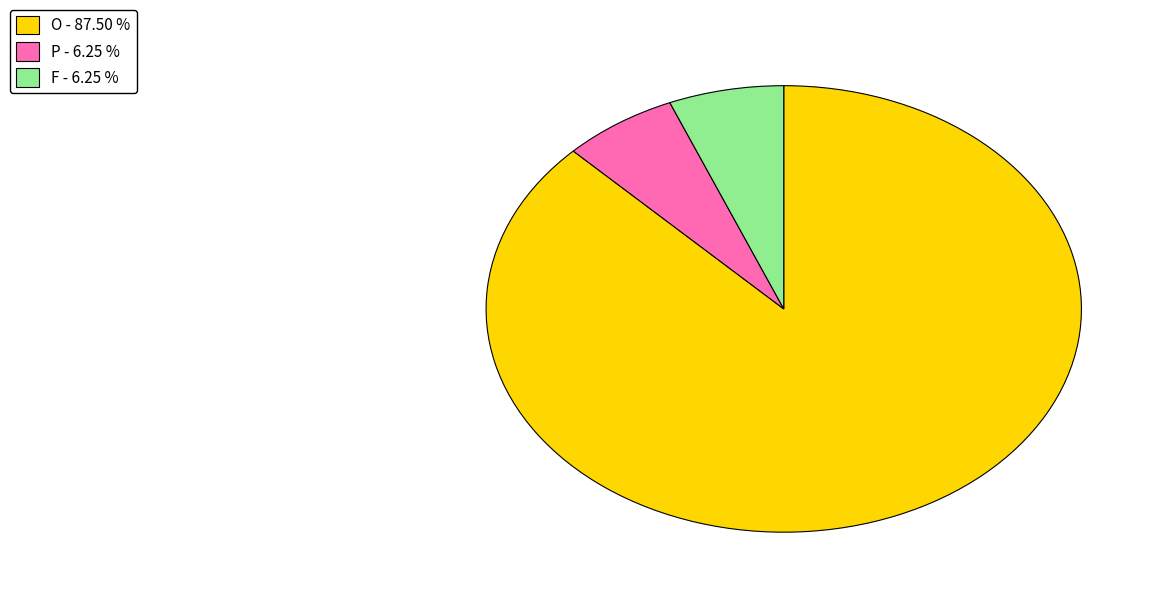

Is the sum of P and O greater than half?

Yes